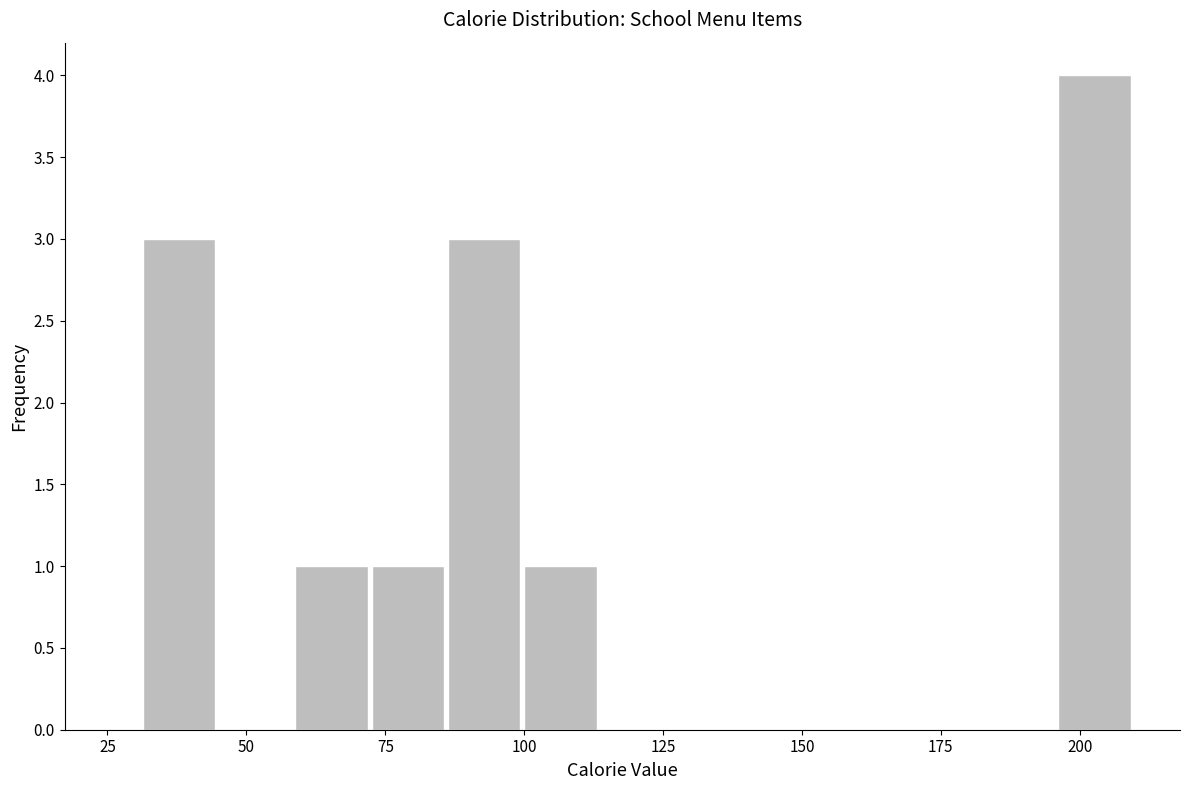

Read against the x-axis, roughly where is the centre of the tallest bar?

205